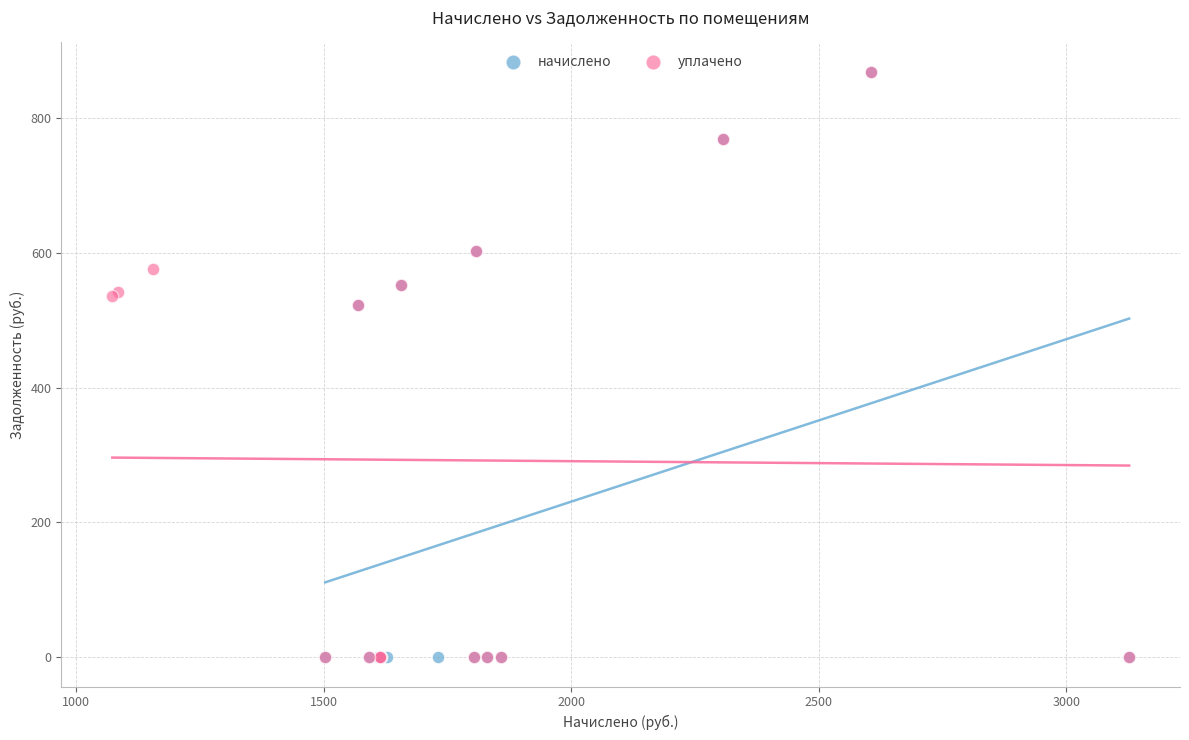

What are all the series names shown in the legend?

начислено, уплачено